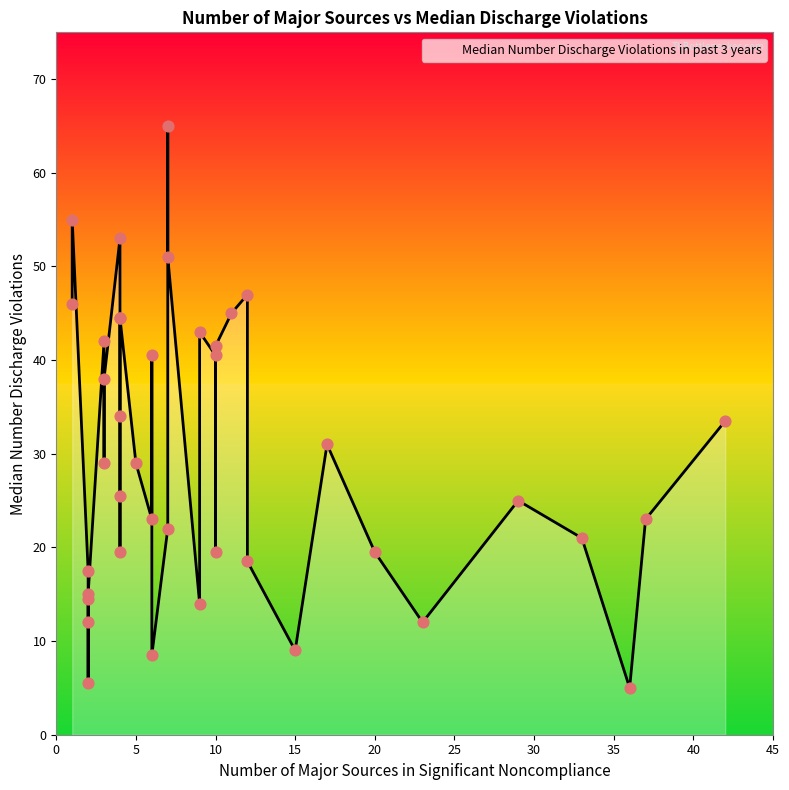

Approximately how many times larger is the value at 42 compared to 9?

2.4